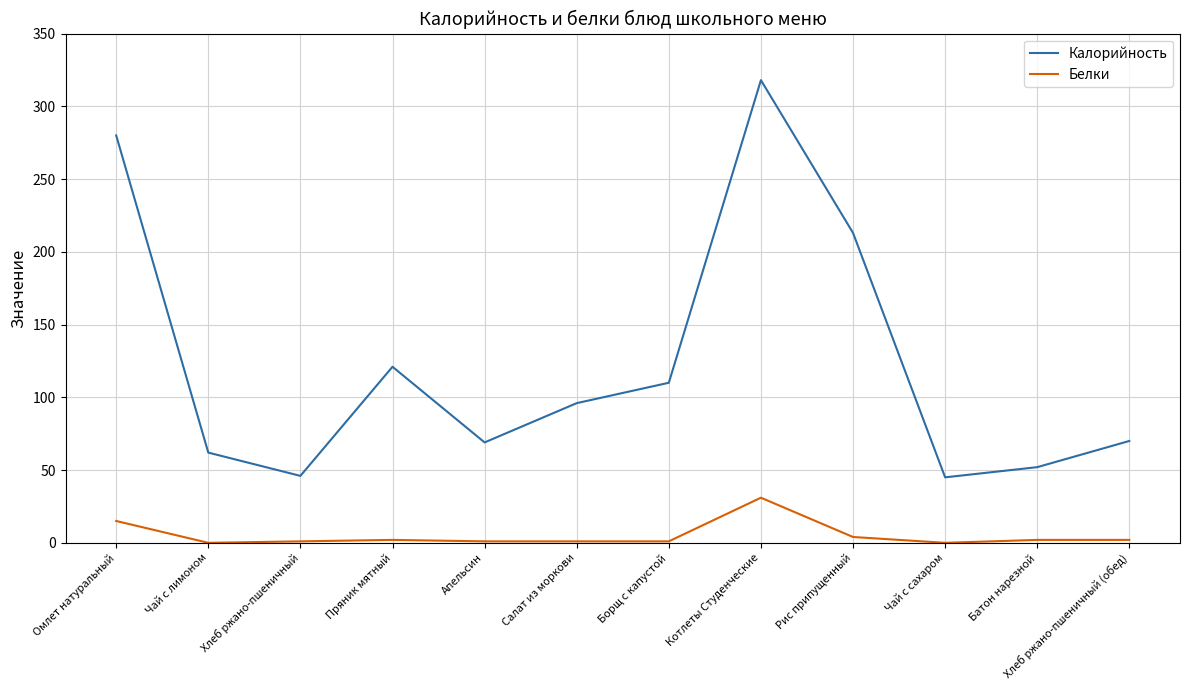

True or false: Калорийность and Белки cross at least once.

False